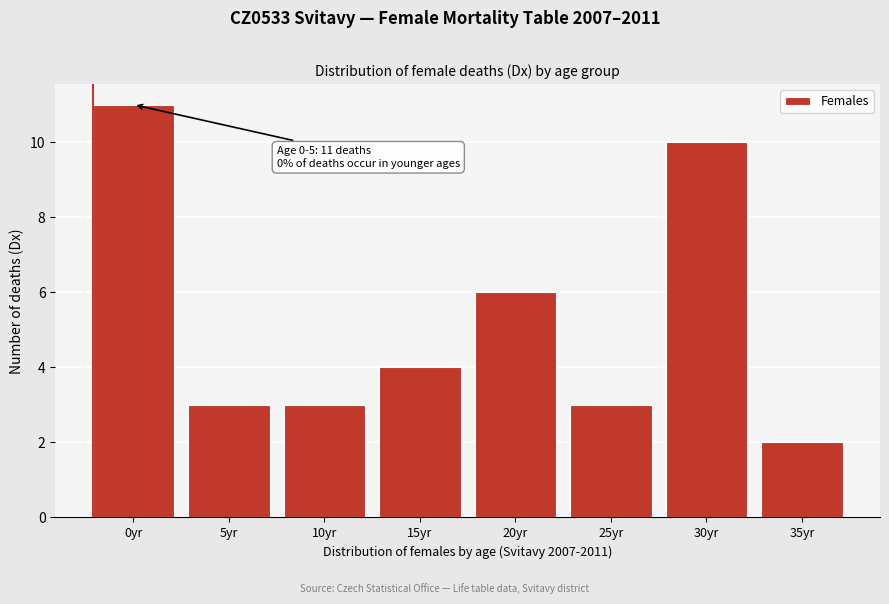

Reading left to right, list all the values displayed in this chart.

11	3	3	4	6	3	10	2